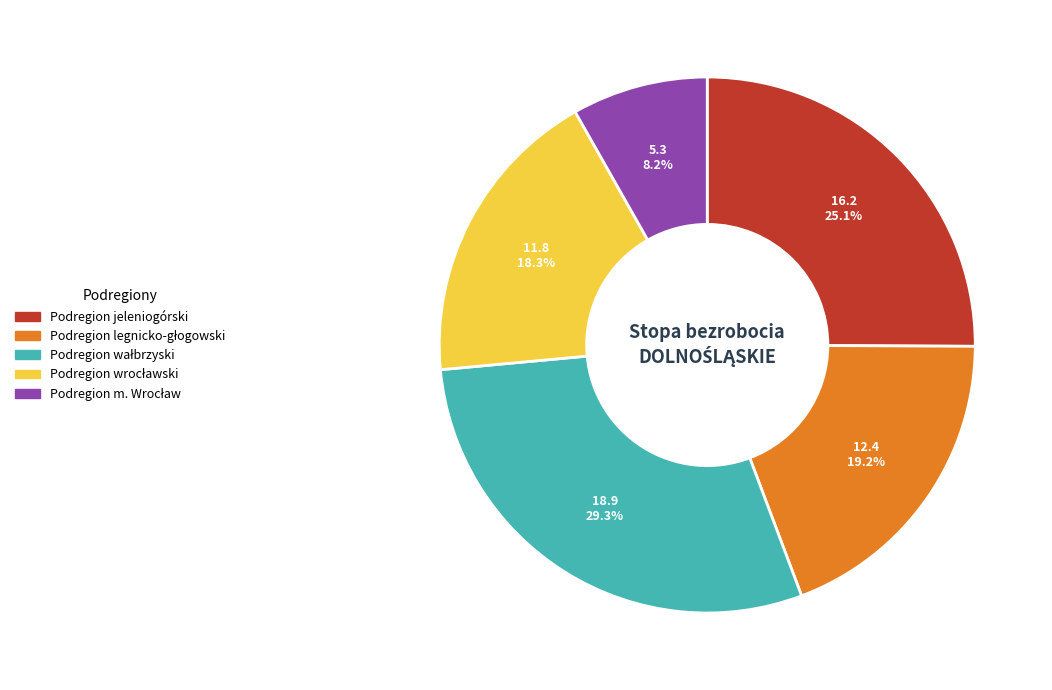

Does any single category account for the majority?

No